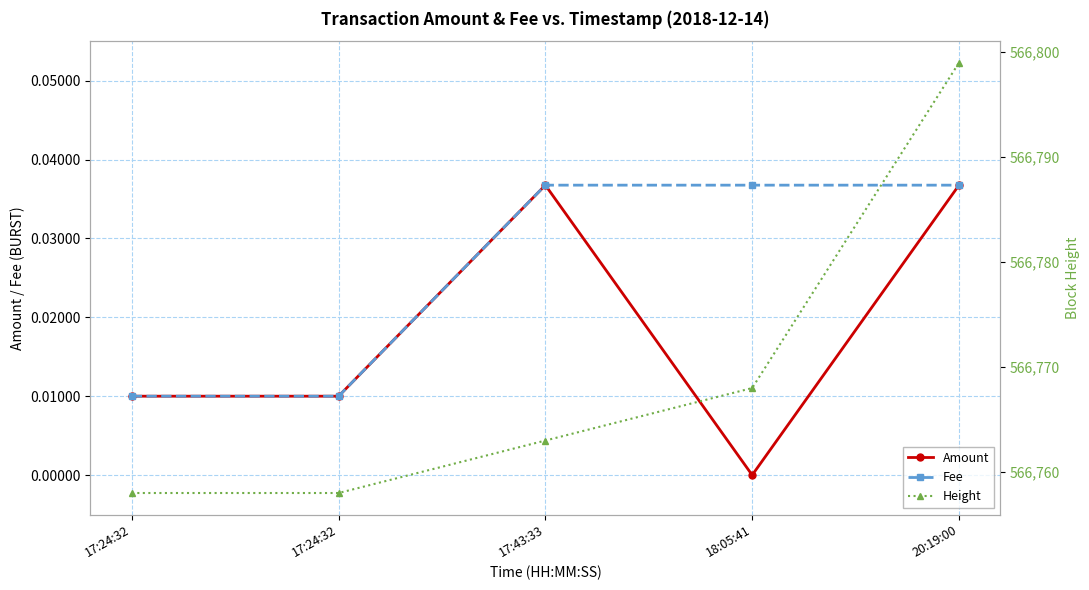

How many lines are shown in the chart?

3